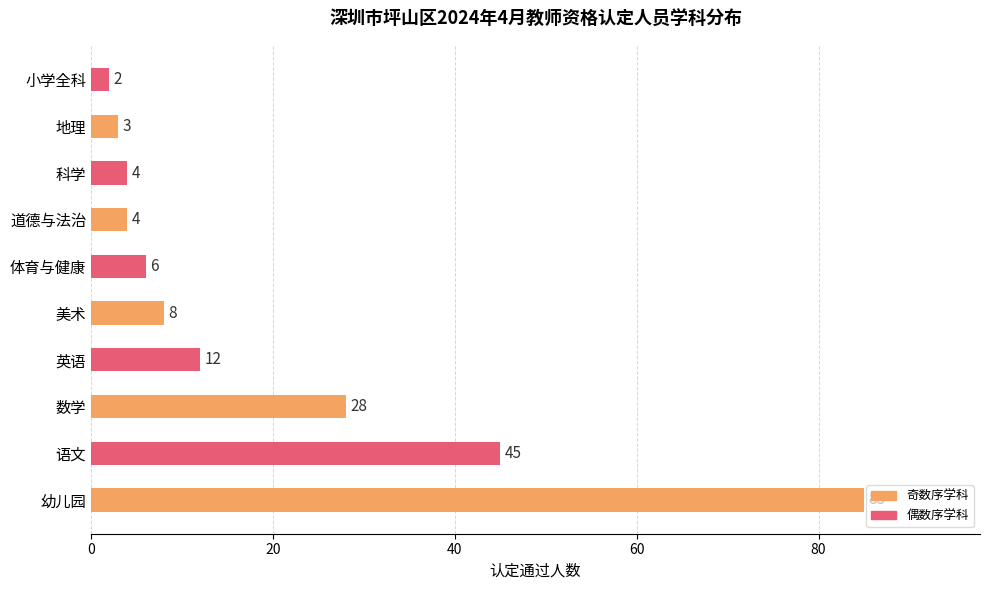

At which category does the chart reach its minimum across all series?

小学全科